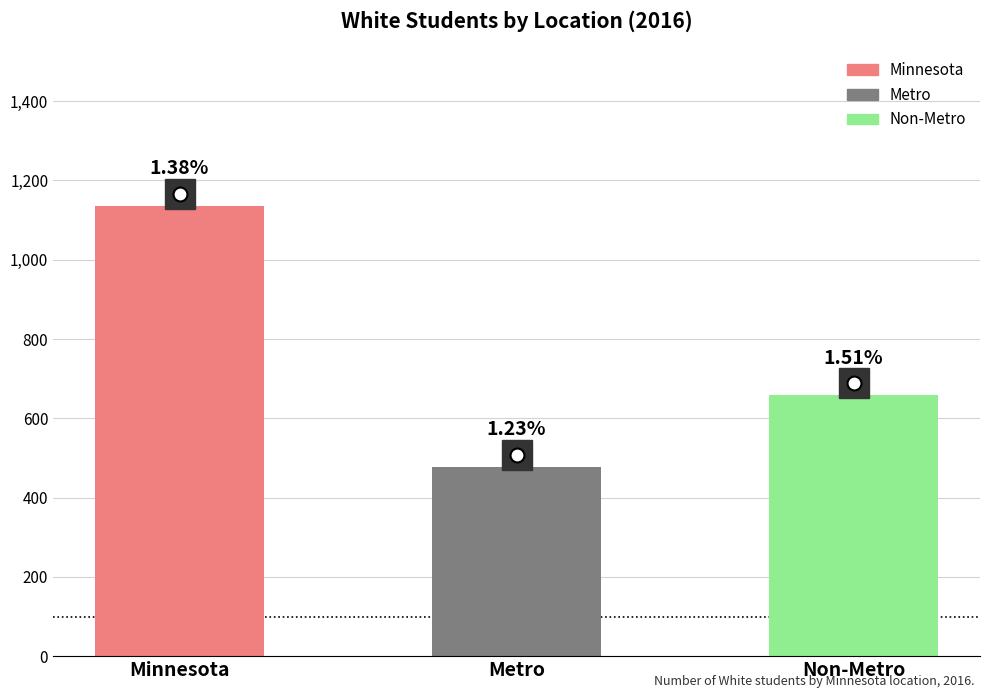

List the labels in order of value, largest first.

Minnesota, Non-Metro, Metro